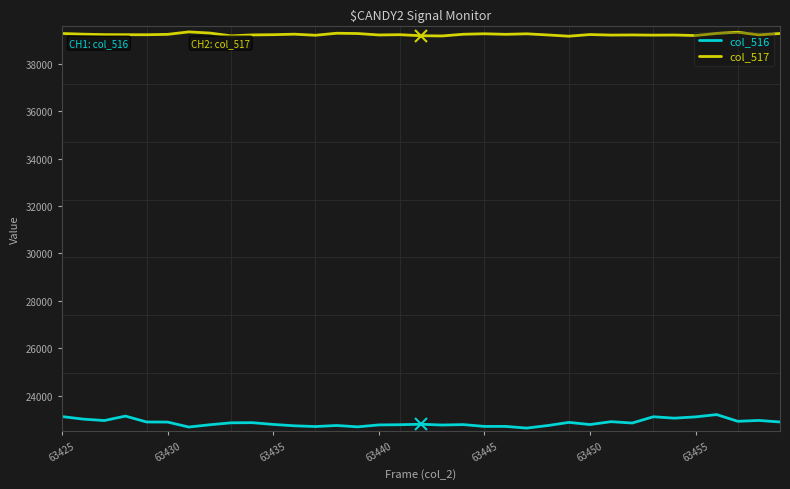

At how many categories does at least one series exceed 36529?

35